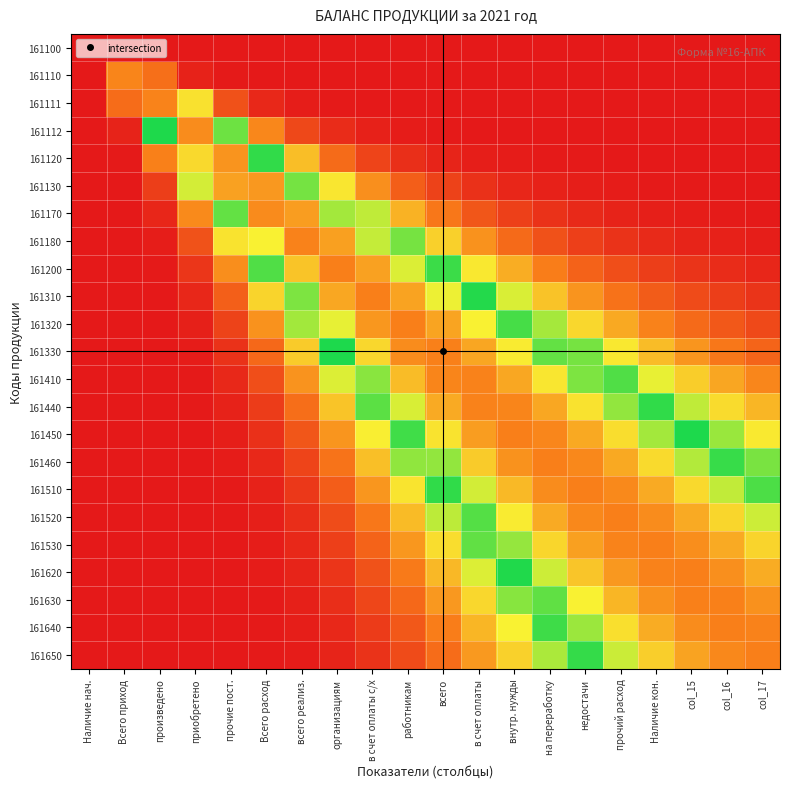

Count the number of categories in the chart.

20